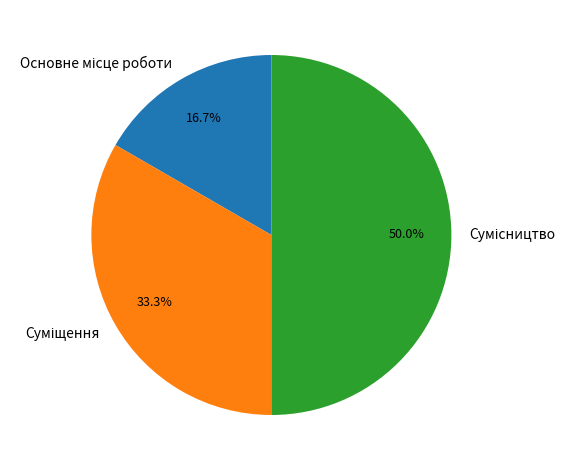

Is Сумісництво the majority of the pie?

No